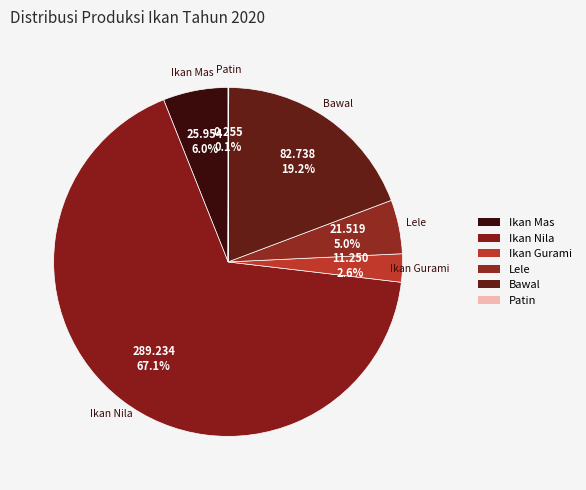

Between Ikan Gurami and Bawal, which is larger?

Bawal